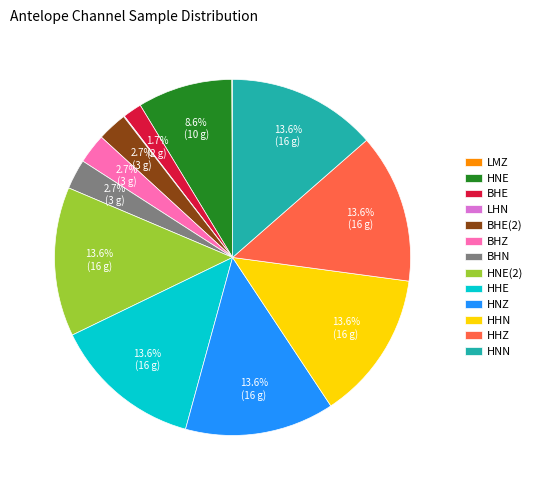

Does BHZ represent more than half of the total?

No